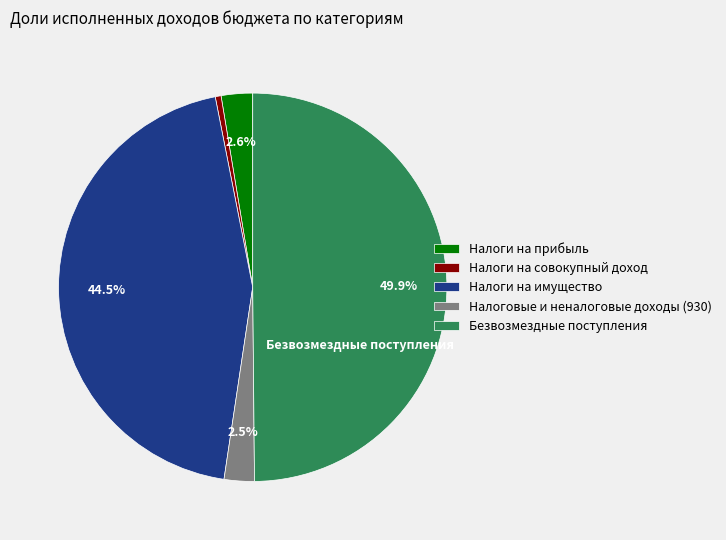

Which category has the biggest portion of the pie?

Безвозмездные поступления